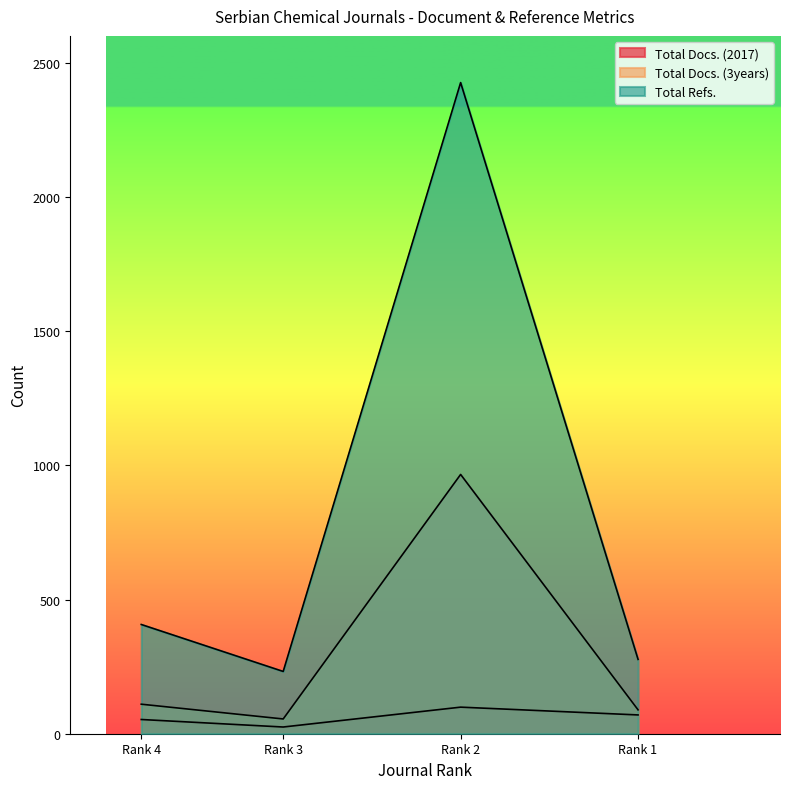

In Total Docs. (3years), how many points are higher than both neighbors (excluding endpoints)?

1